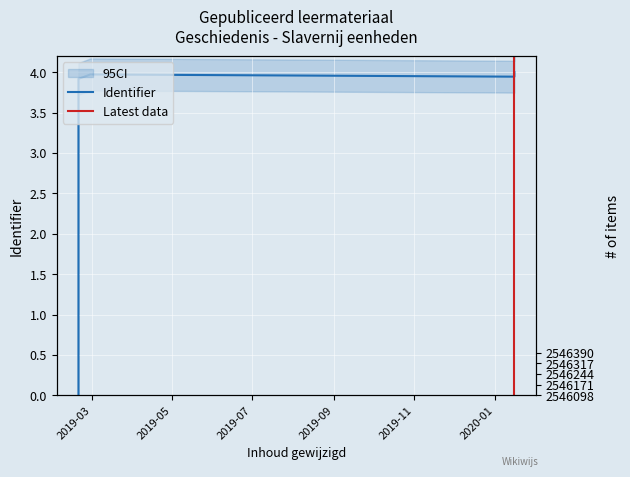

At which label is the value closest to 2?

2019-02-19